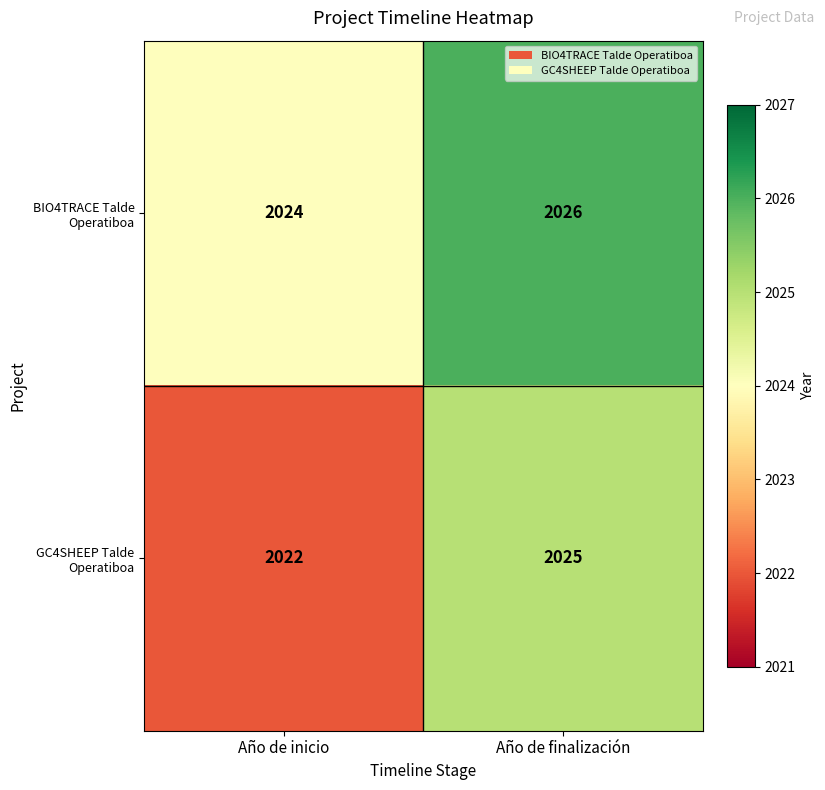

Reading right to left, list all the values displayed in this chart.

BIO4TRACE Talde Operatiboa: 2026	2024
GC4SHEEP Talde Operatiboa: 2025	2022